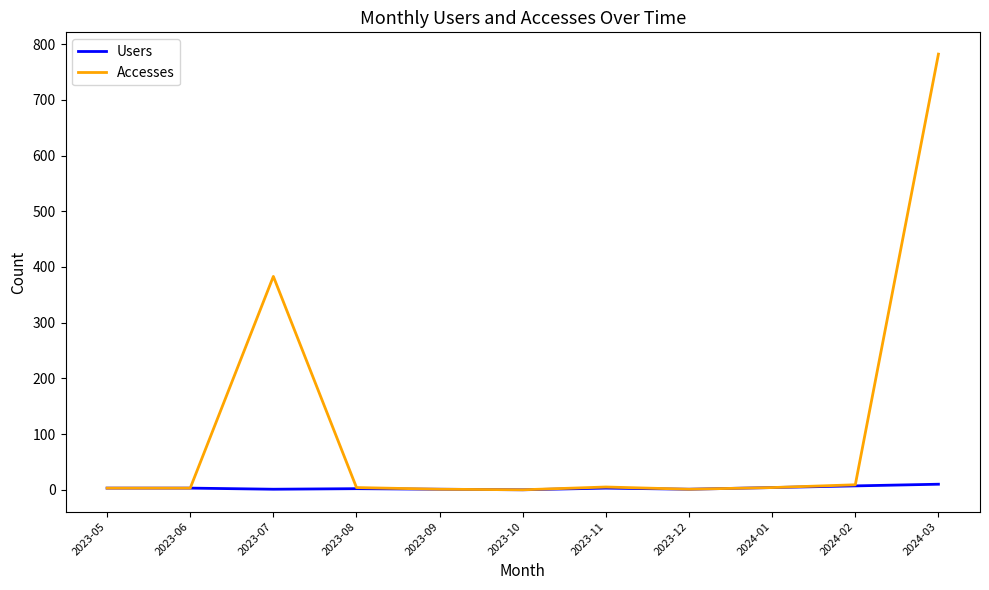

Rank the series by their maximum value, from lowest to highest.

Users, Accesses